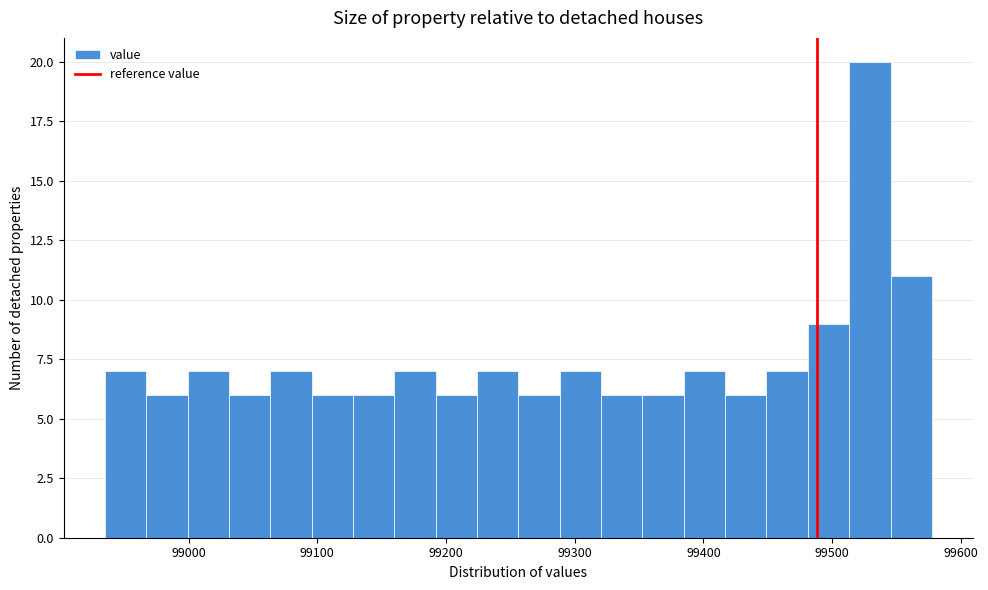

Around what value on the x-axis is the tallest bar? Give the approximate position of its centre, as read against the axis.

99530